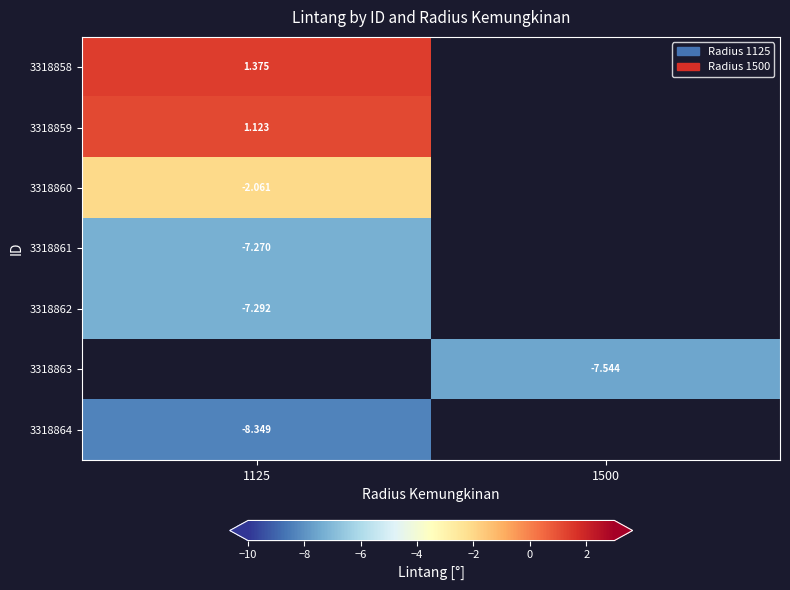

What is the difference between the highest and lowest values at 1125?

9.7